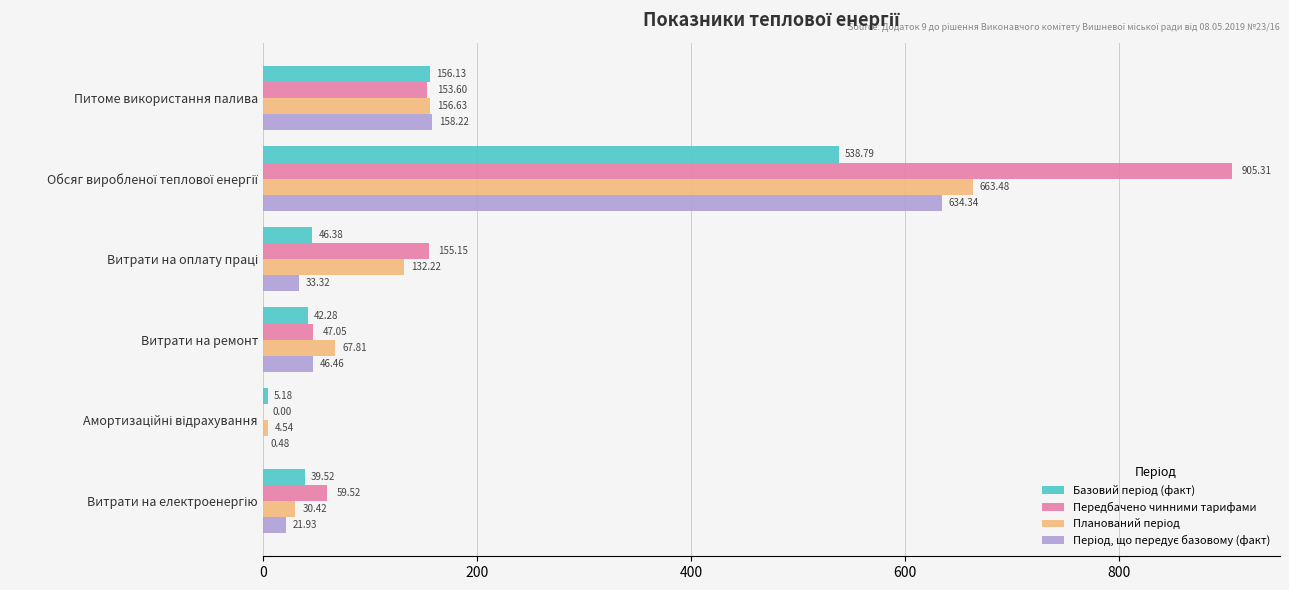

Which series has the largest total across all categories?

Передбачено чинними тарифами